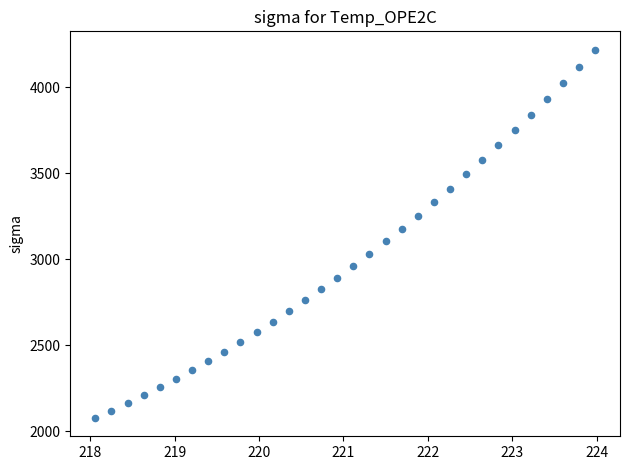

What is the range of X values (max minus min)?

5.9